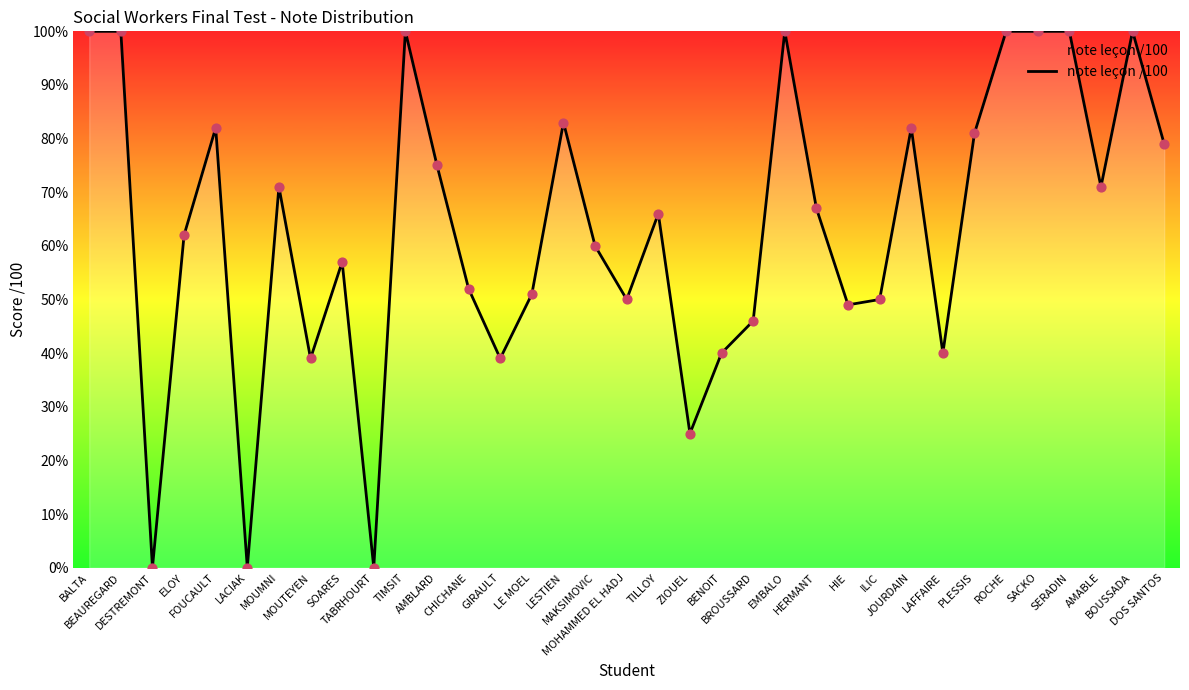

What is the change in value from AMBLARD to LAFFAIRE?

-35